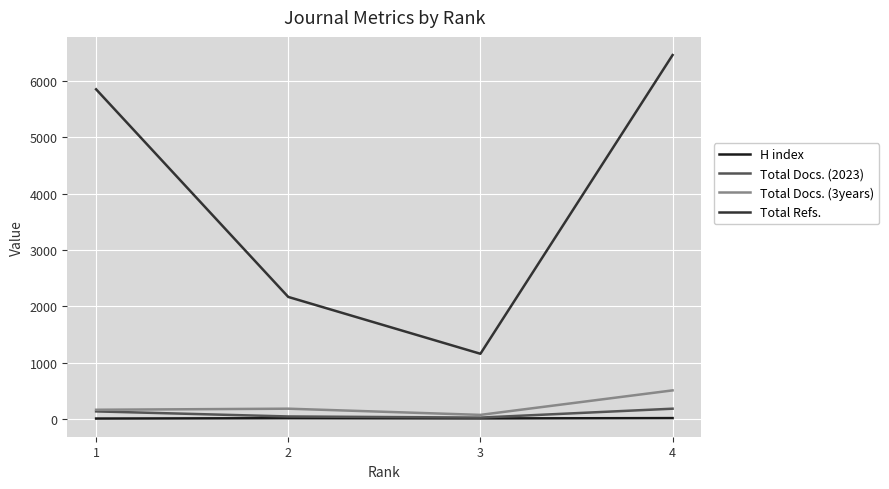

True or false: Total Refs. has a value of 2166 at 2.

True